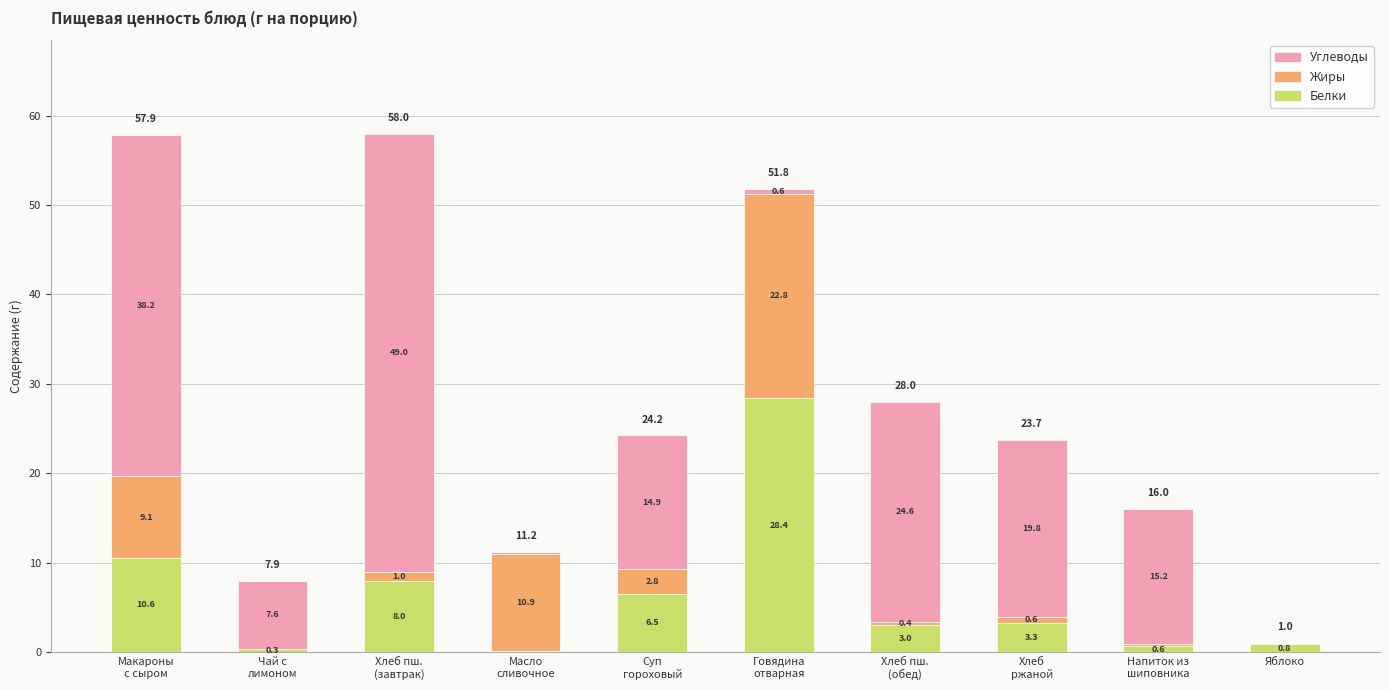

How many series are shown in this chart?

3